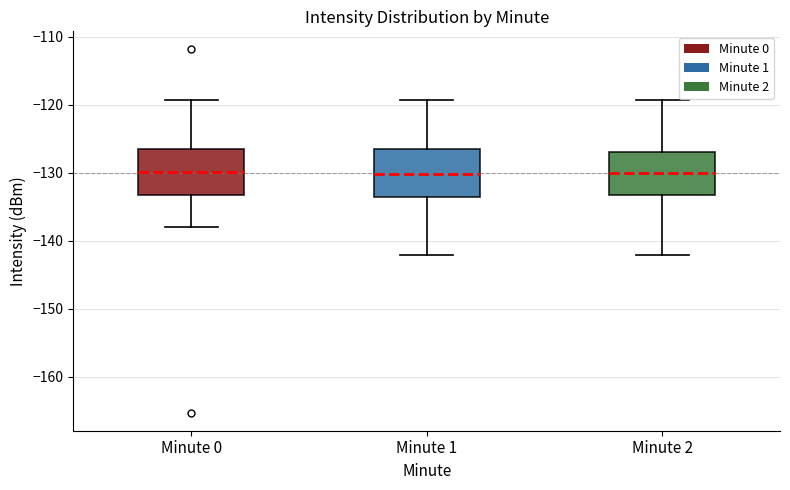

Where is the upper edge of the box for Minute 2 on the y-axis? The values are not printed on the chart, so give them approximately, as read against the axis.

-127